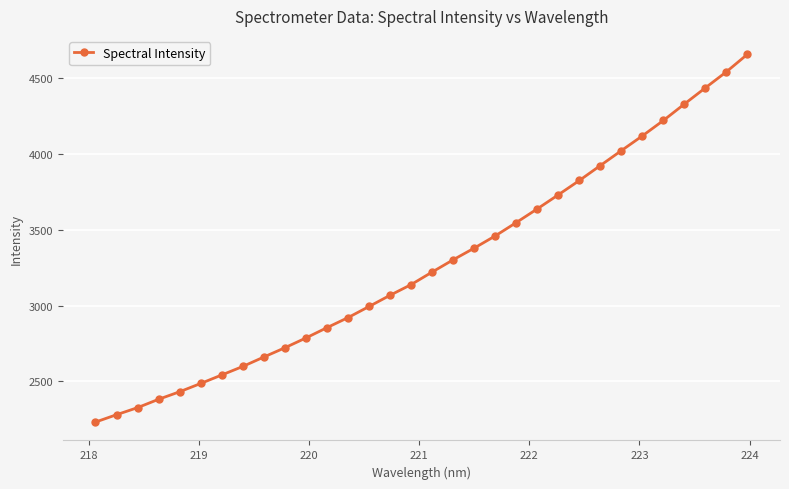

What is the difference between the maximum and minimum values?

2424.3